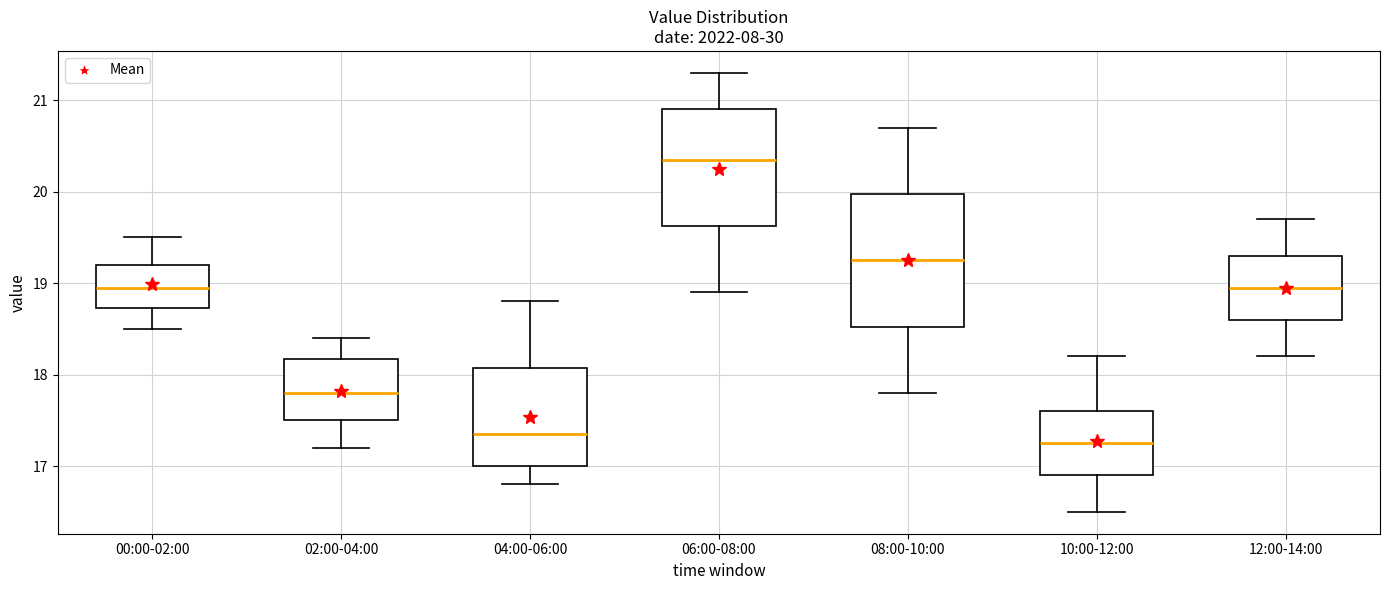

Comparing the boxes themselves (not the whiskers), which one is the tallest?

08:00-10:00